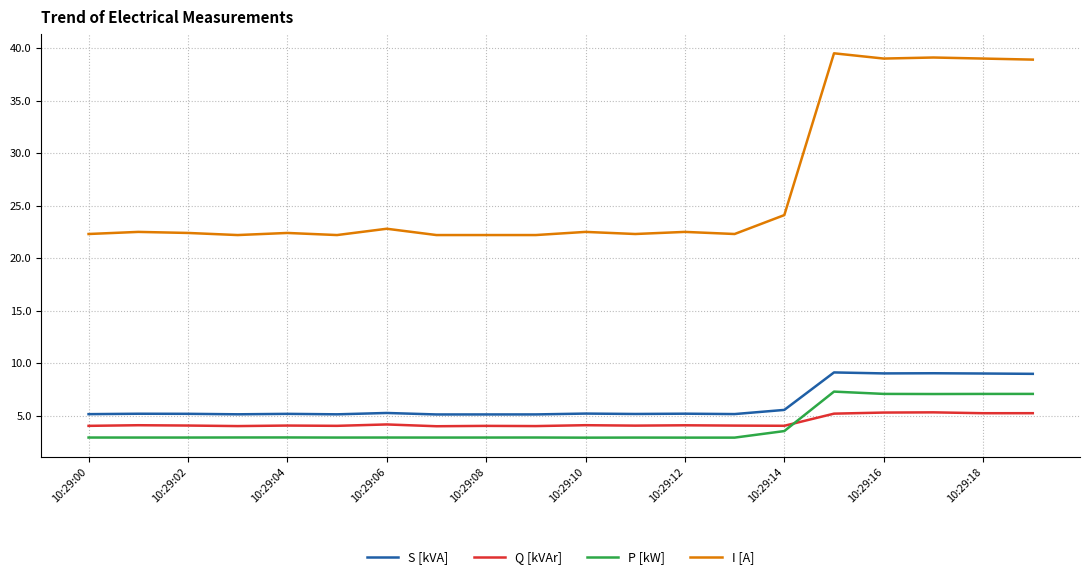

What is the sum of all P [kW] values?

80.1